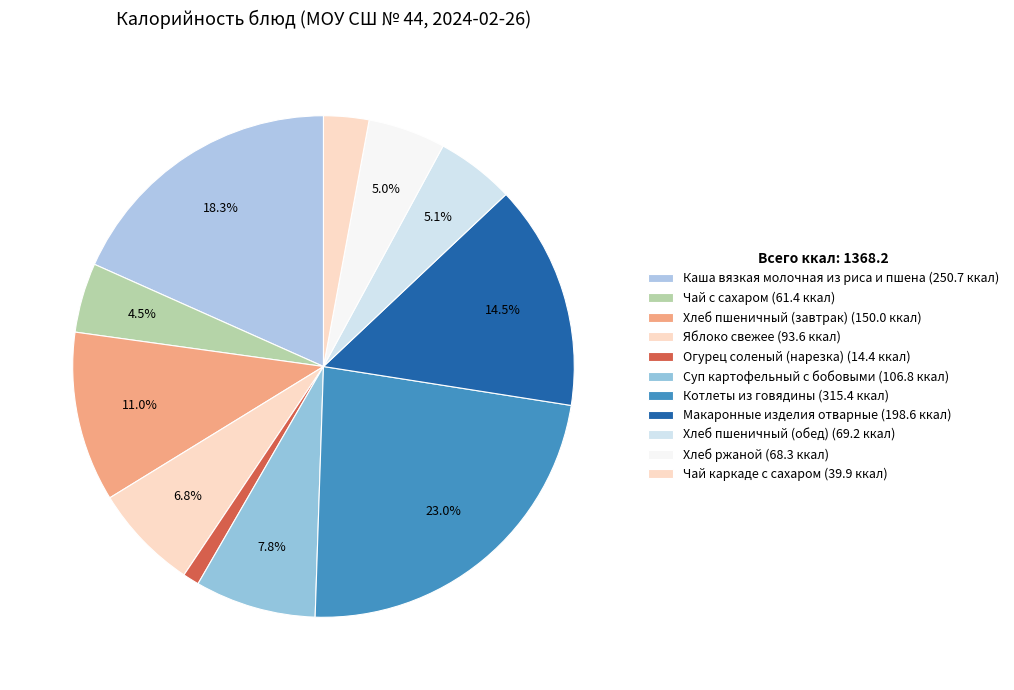

How many slices are in this pie chart?

11